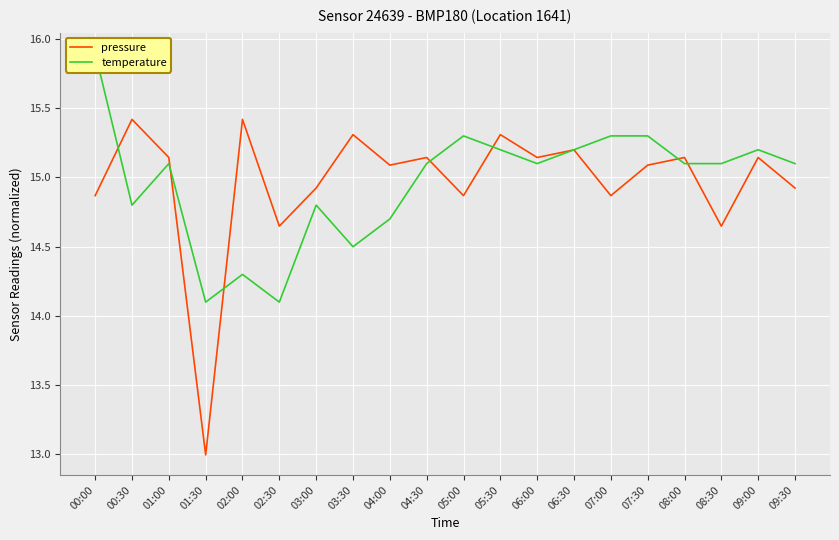

What is the total value across all series at 04:00?

29.8